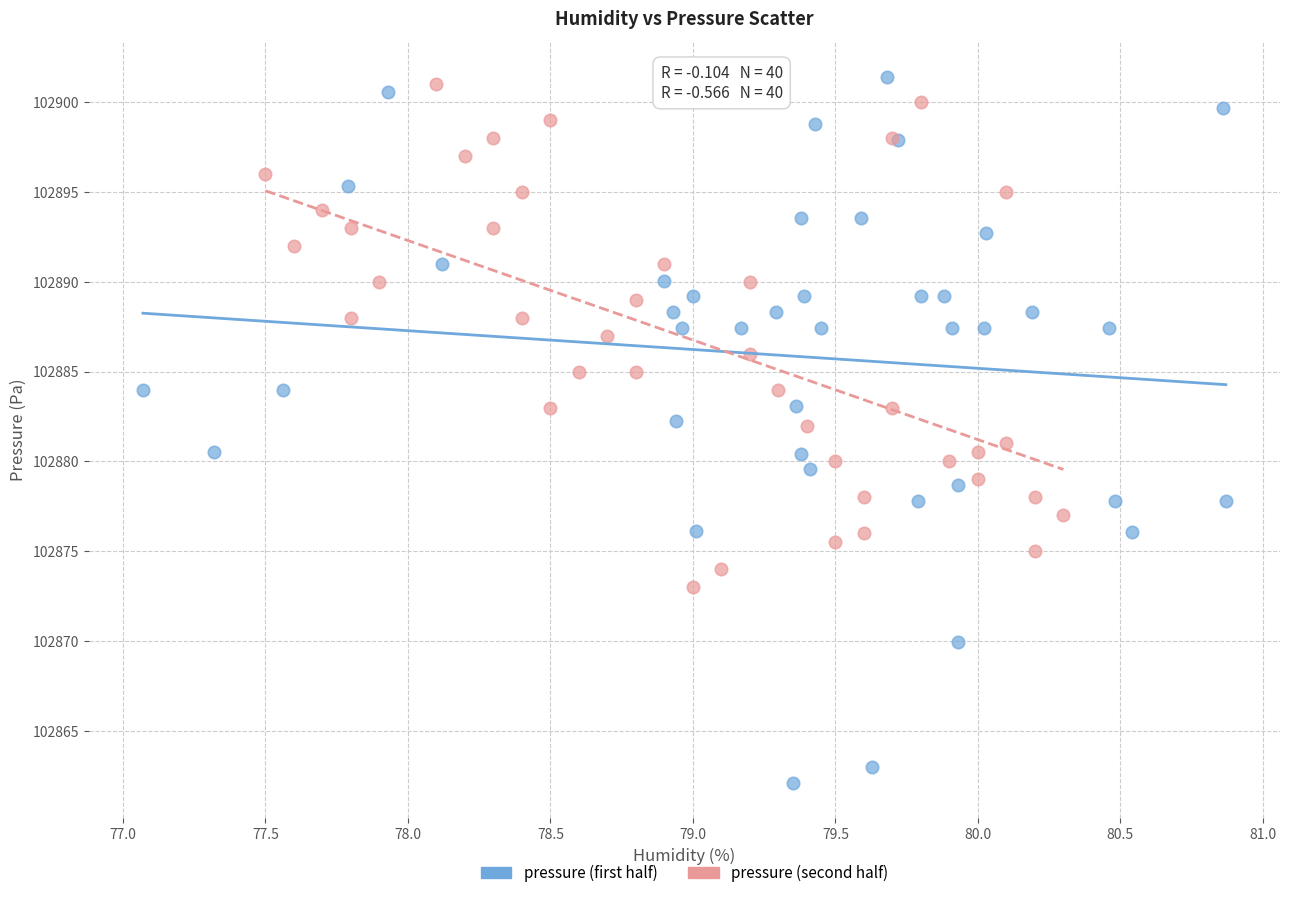

What are all the series names shown in the legend?

pressure (first half), pressure (second half)